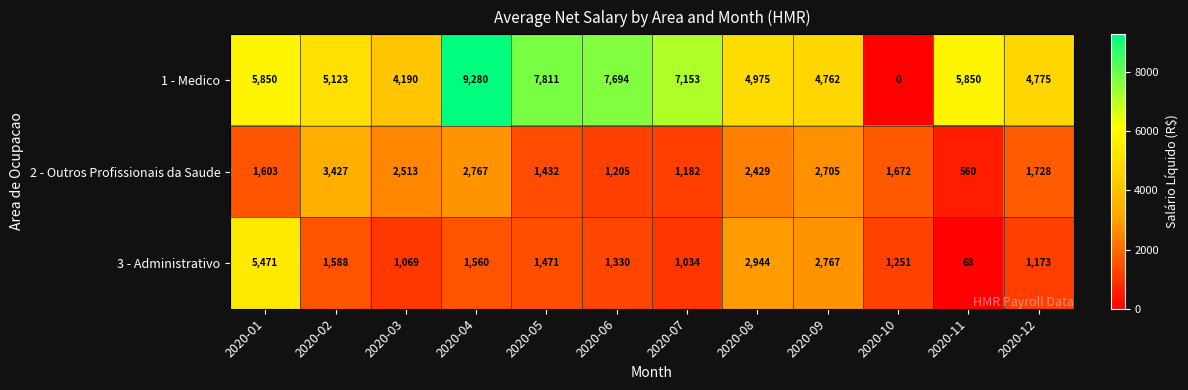

What is the spread (max minus min) of values at 2020-08?

2546